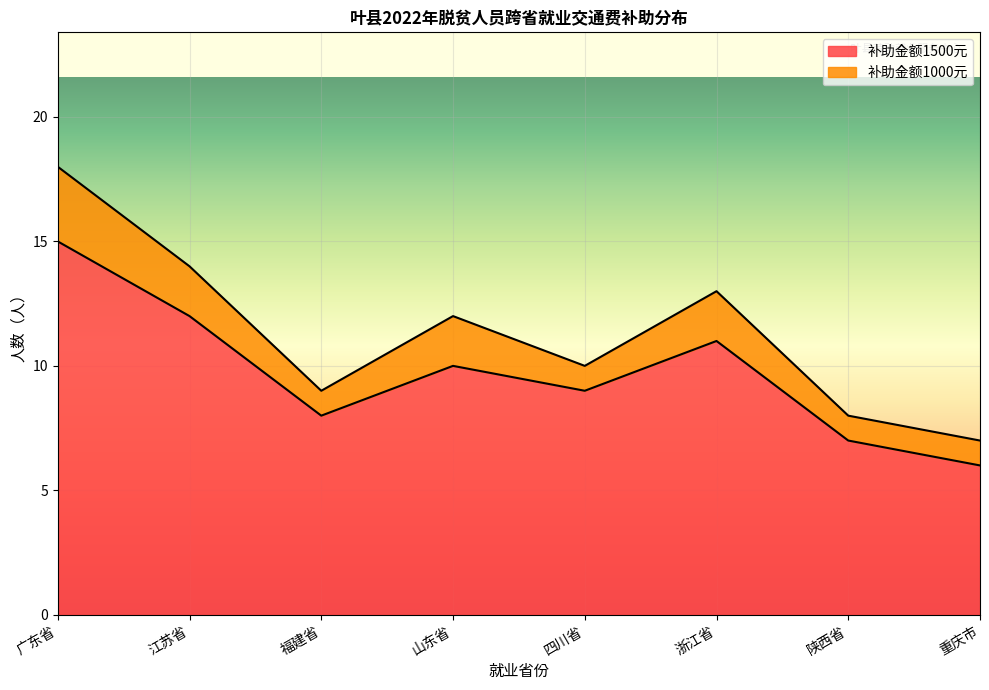

What is the total value across all series at 福建省?

9